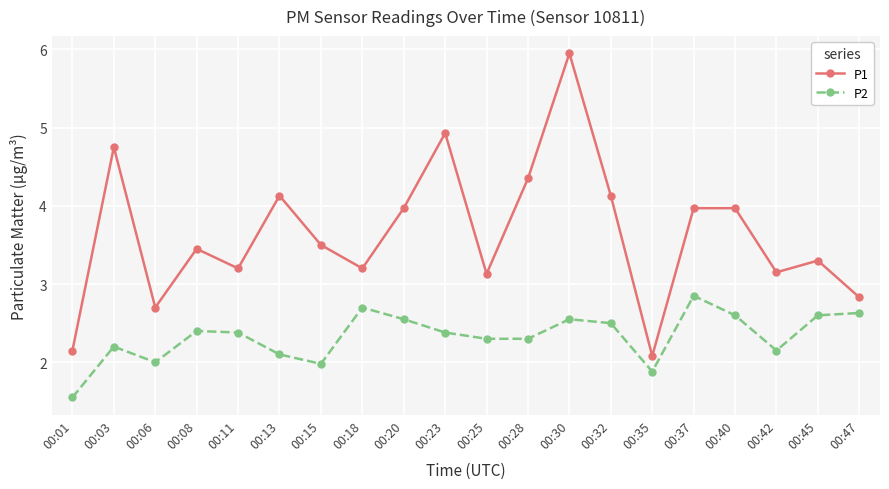

What is the value of the P2 point at the 7th from the left?

2.0